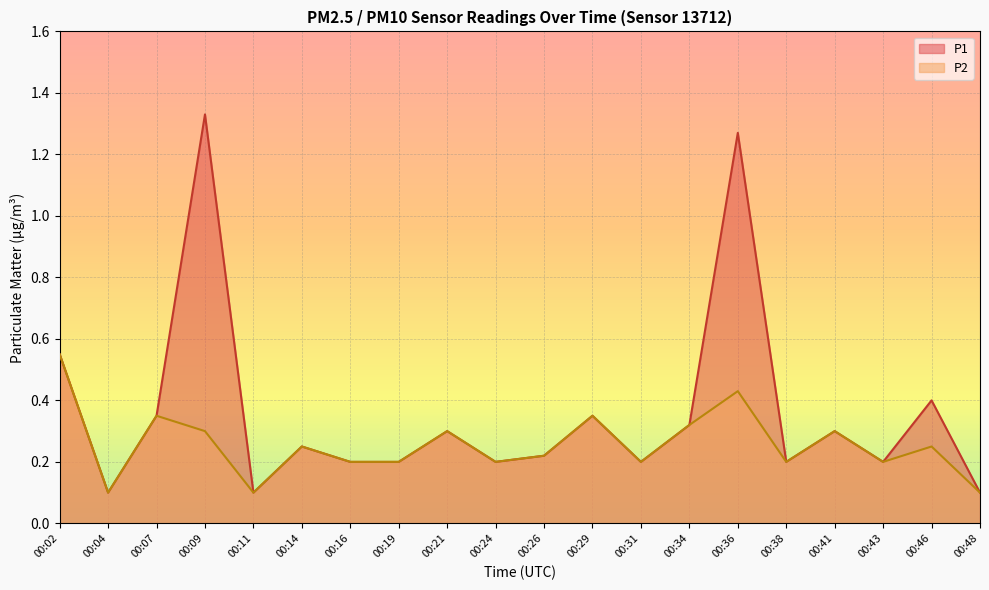

Does the chart display data point markers on the line(s)?

No